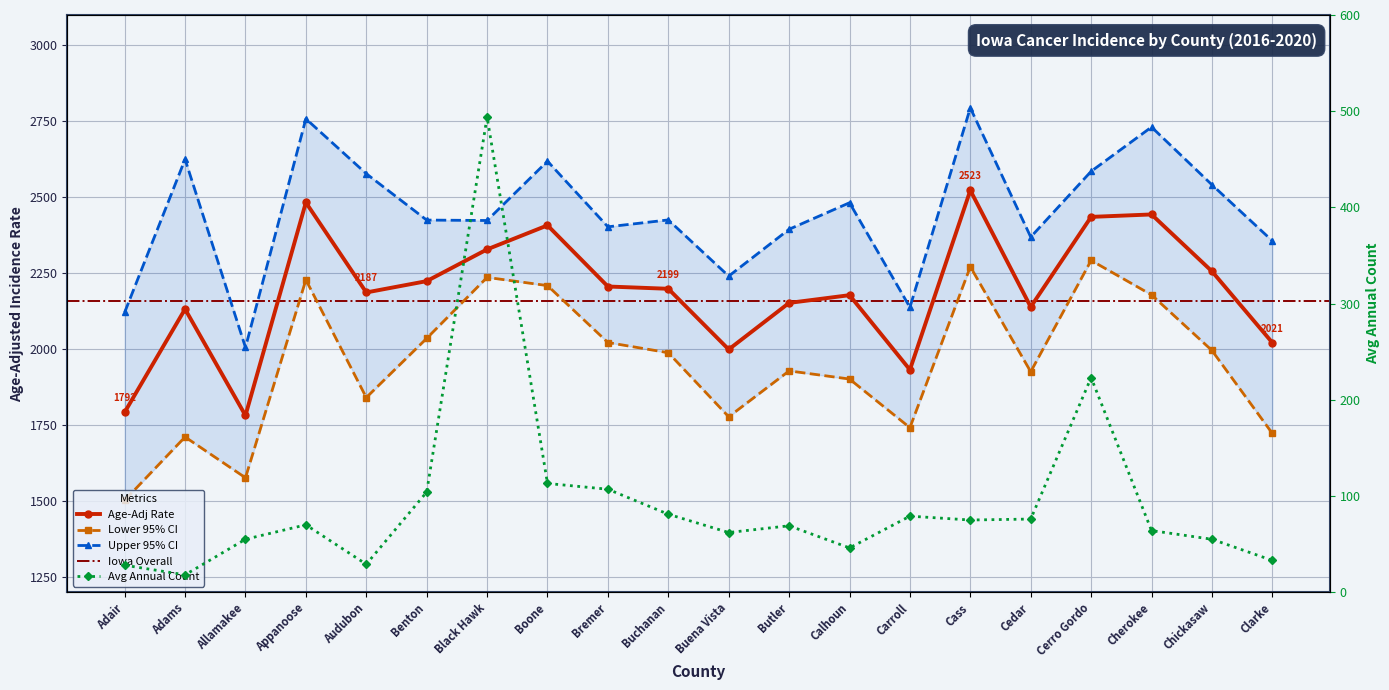

Reading left to right, list all the values displayed in this chart.

Age-Adj Rate: Adair=1792.3	Adams=2131.9	Allamakee=1781.6	Appanoose=2482.8	Audubon=2186.6	Benton=2223.9	Black Hawk=2328.4	Boone=2407.5	Bremer=2206.2	Buchanan=2198.7	Buena Vista=1999.0	Butler=2152.2	Calhoun=2177.7	Carroll=1932.1	Cass=2522.7	Cedar=2138.9	Cerro Gordo=2435.4	Cherokee=2443.4	Chickasaw=2256.2	Clarke=2021.3
Lower 95% CI: Adair=1502.5	Adams=1710.9	Allamakee=1576.6	Appanoose=2228.2	Audubon=1840.7	Benton=2035.5	Black Hawk=2236.2	Boone=2209.2	Bremer=2021.8	Buchanan=1988.2	Buena Vista=1777.3	Butler=1928.4	Calhoun=1901.6	Carroll=1741.5	Cass=2271.3	Cedar=1925.6	Cerro Gordo=2292.1	Cherokee=2178.6	Chickasaw=1995.6	Clarke=1722.5
Upper 95% CI: Adair=2121.2	Adams=2625.0	Allamakee=2005.8	Appanoose=2758.3	Audubon=2577.6	Benton=2424.9	Black Hawk=2423.5	Boone=2618.8	Bremer=2402.7	Buchanan=2425.4	Buena Vista=2240.4	Butler=2394.6	Calhoun=2481.9	Carroll=2137.8	Cass=2794.2	Cedar=2369.1	Cerro Gordo=2585.3	Cherokee=2731.1	Chickasaw=2541.1	Clarke=2356.4
Avg Annual Count: Adair=28.0	Adams=18.0	Allamakee=55.0	Appanoose=70.0	Audubon=29.0	Benton=104.0	Black Hawk=494.0	Boone=113.0	Bremer=107.0	Buchanan=81.0	Buena Vista=62.0	Butler=69.0	Calhoun=46.0	Carroll=79.0	Cass=75.0	Cedar=76.0	Cerro Gordo=223.0	Cherokee=64.0	Chickasaw=55.0	Clarke=33.0